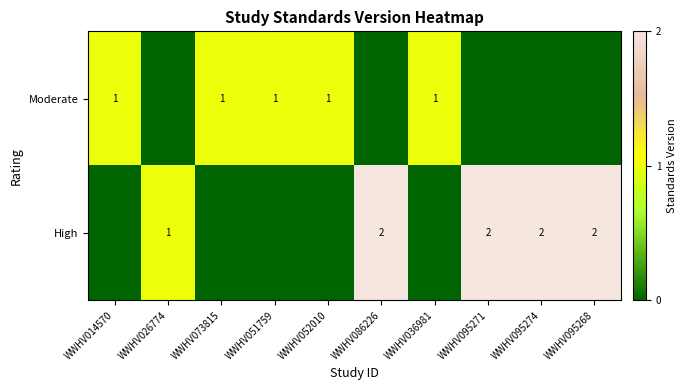

At which label does High first exceed 1?

WWHV086226